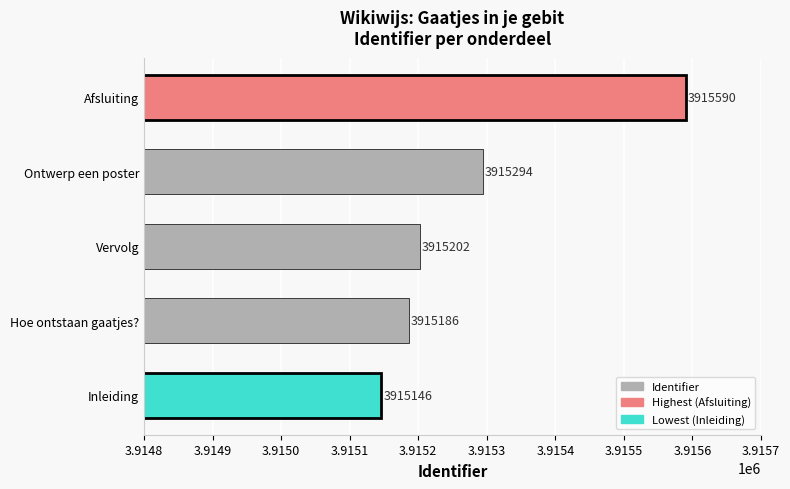

At which label is the value closest to 3915368?

Ontwerp een poster